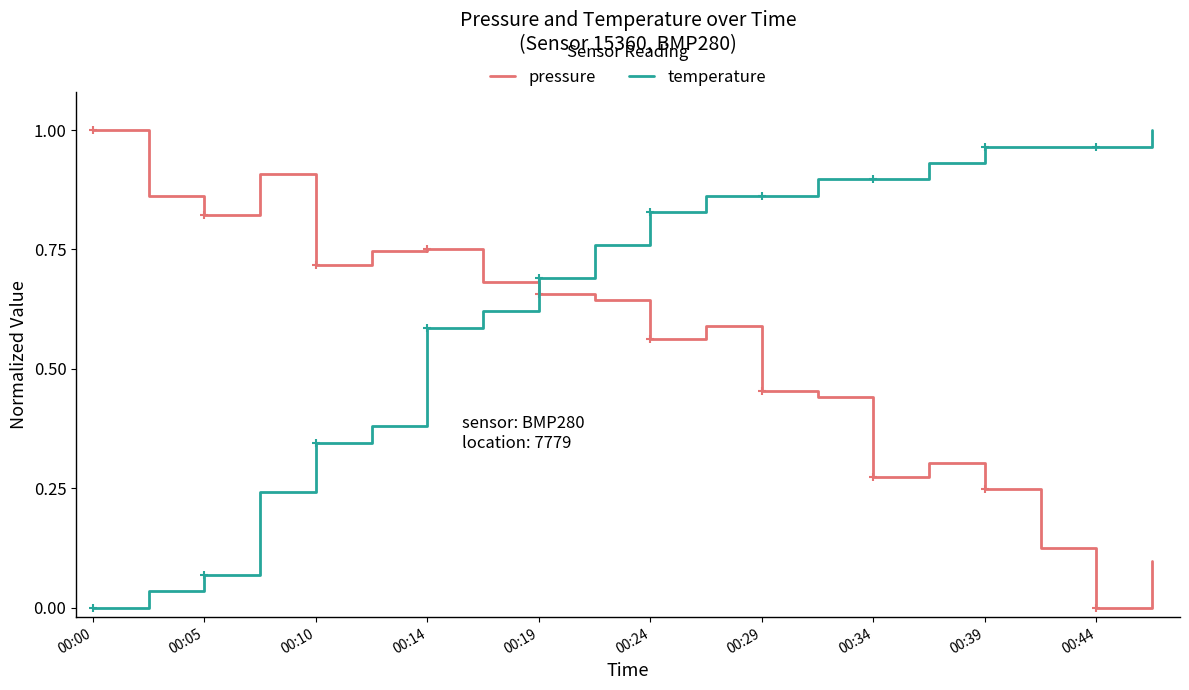

The pressure series shows 0.8 at 00:29. True or false?

False